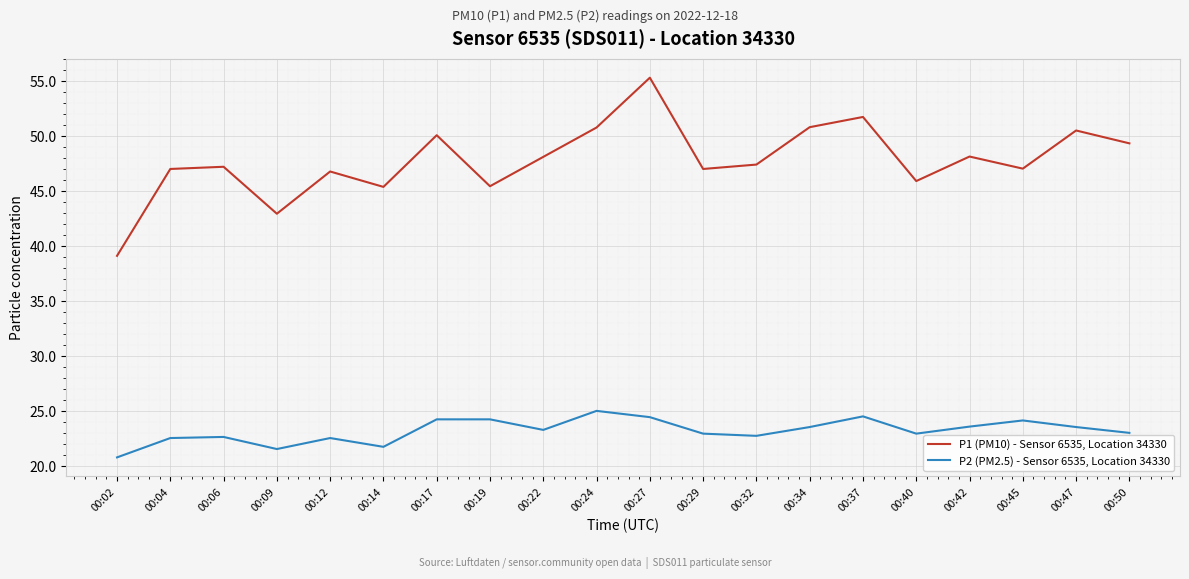

What is the spread (max minus min) of values at 00:40?

23.0